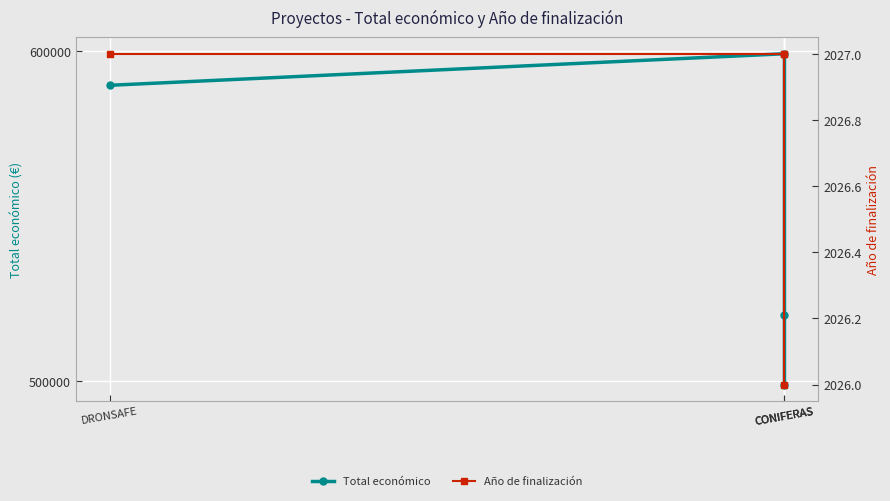

Which has a higher value, CONIFERAS or DRONSAFE?

DRONSAFE